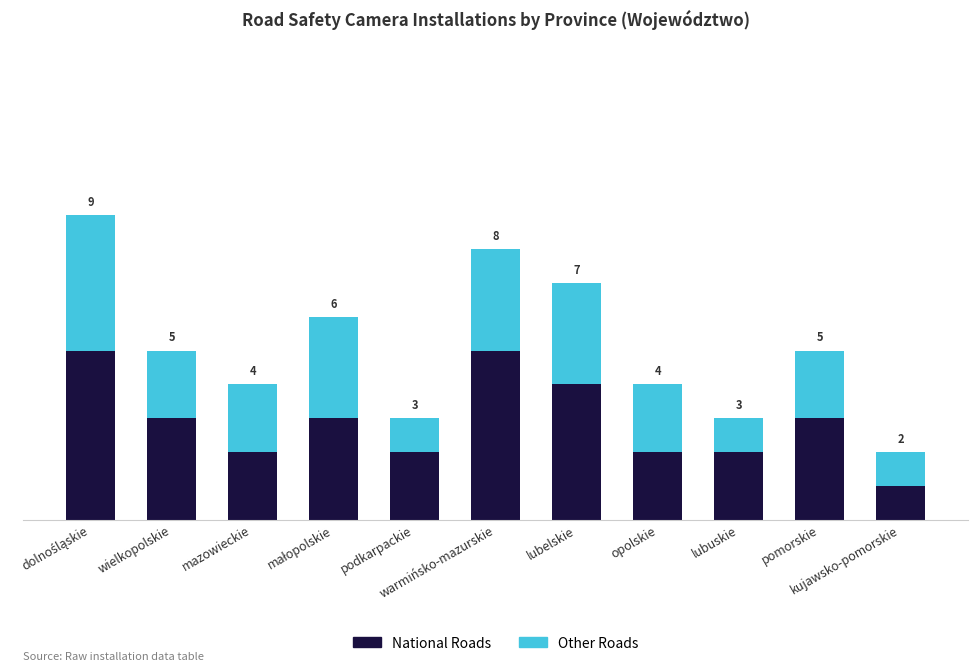

What is the sum of all Other Roads values?

24